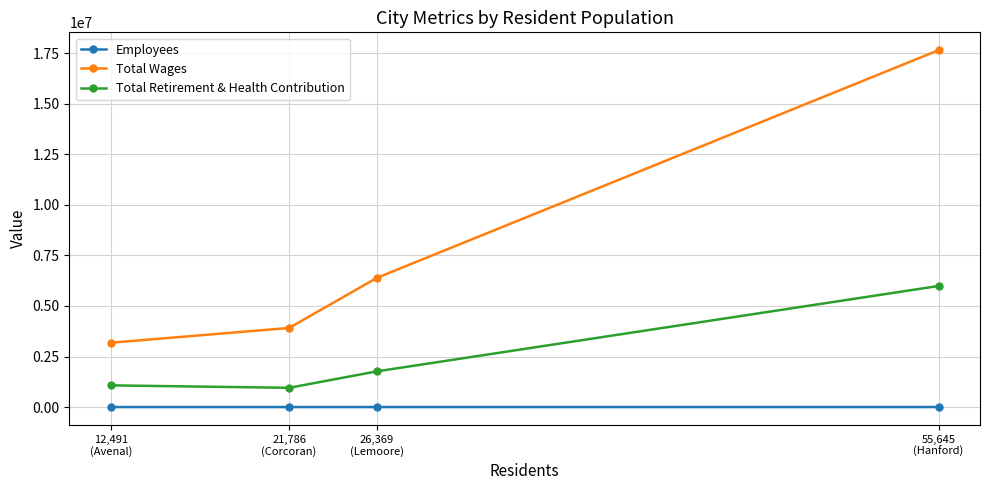

True or false: Total Wages has more than 2 interior local peaks.

False